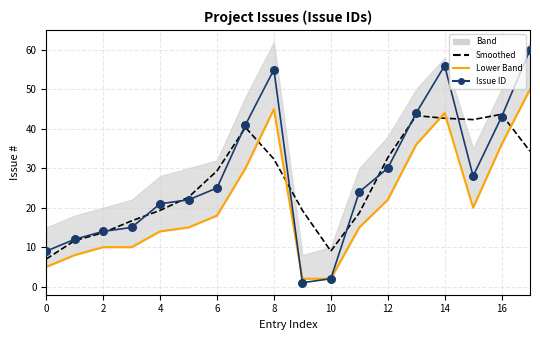

At how many categories does at least one series exceed 59?

1